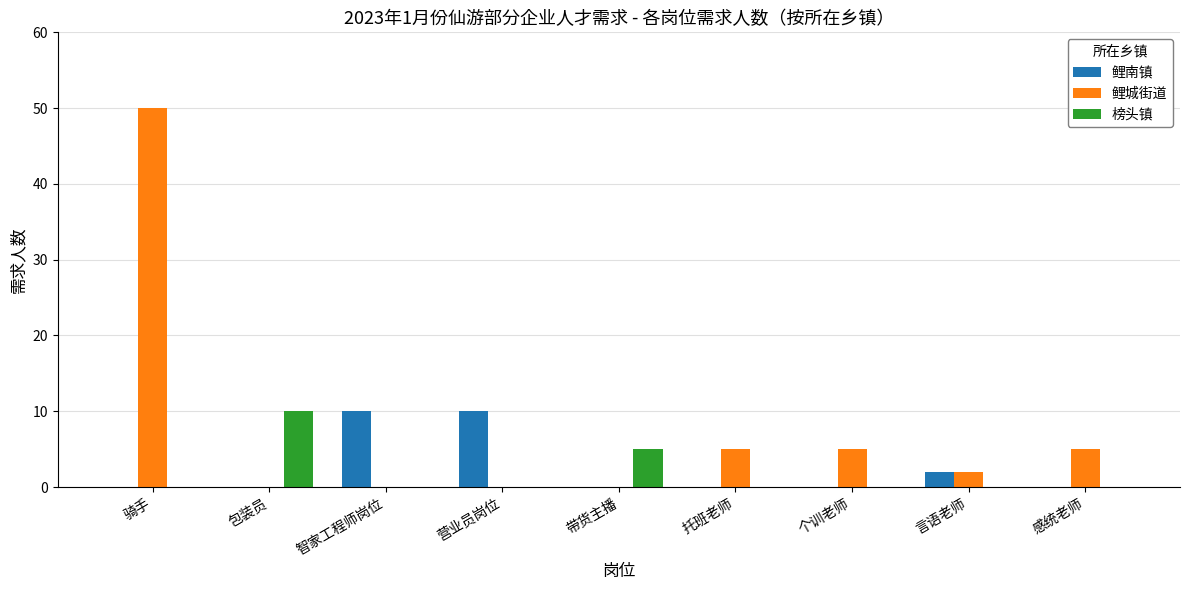

How many data points does each series have?

9